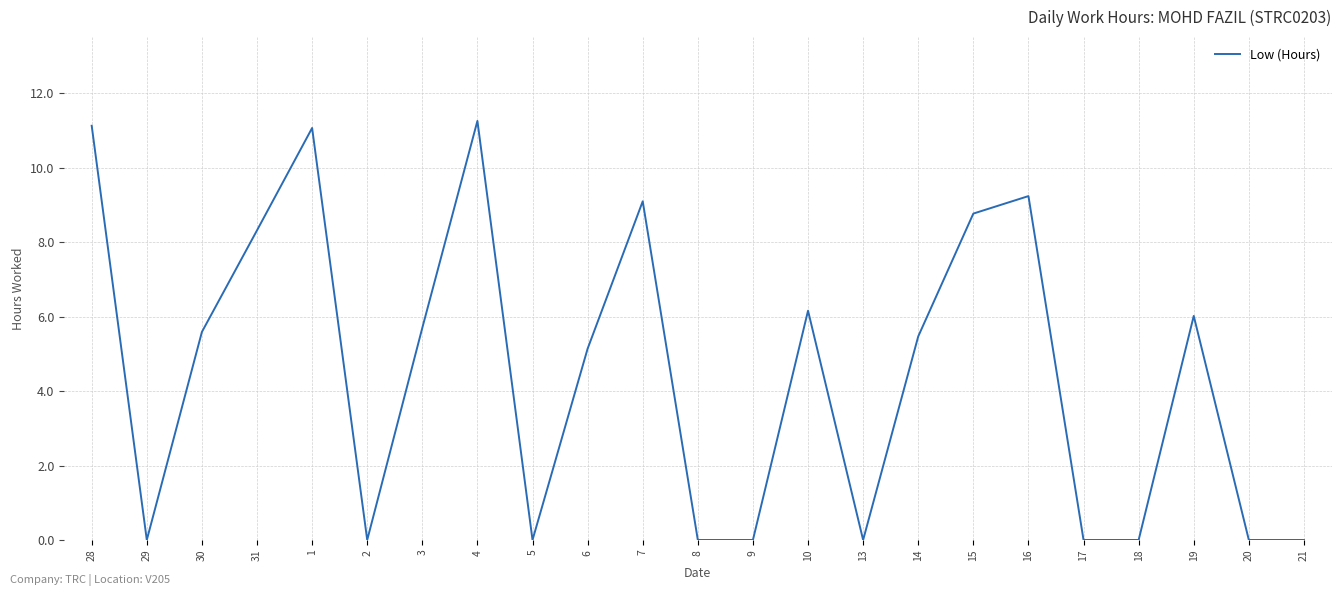

Where is the data nearest to the value 5?

6